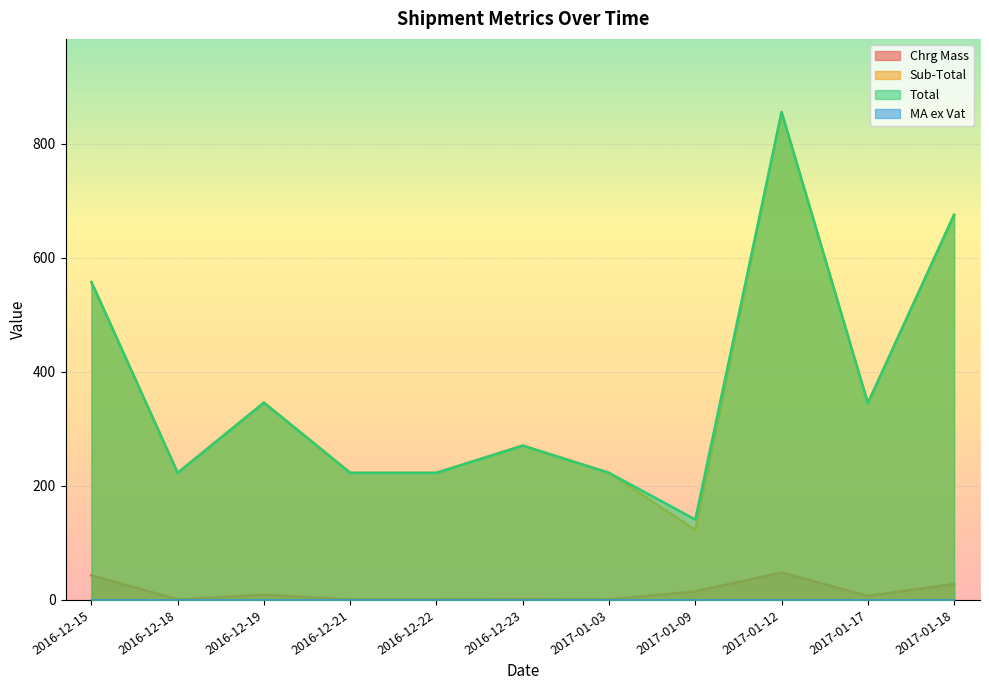

What is the maximum value shown in the chart?

856.0